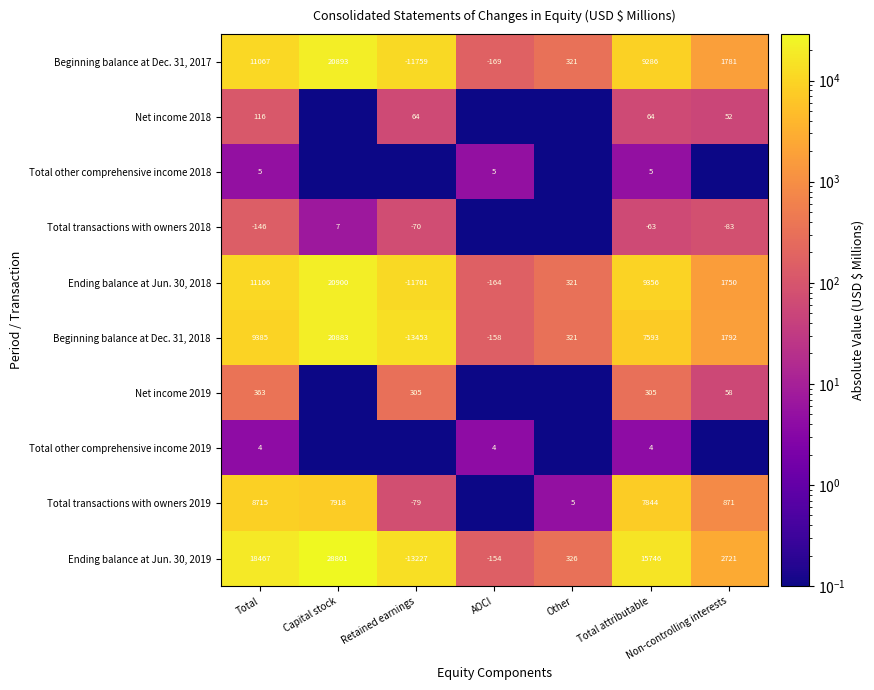

The value of Total other comprehensive income 2019 at AOCI is 1.7. True or false?

False